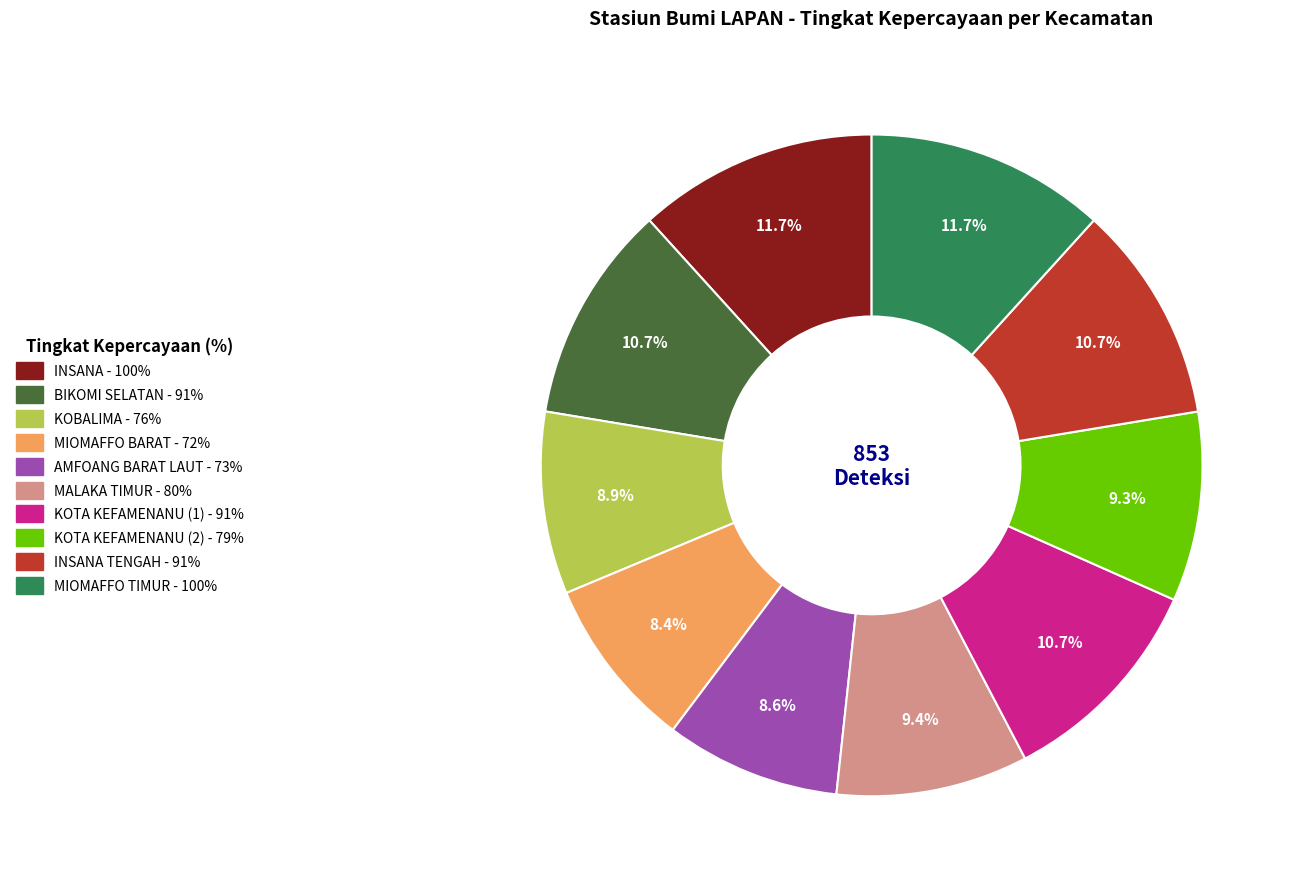

Is there a majority slice in this chart?

No